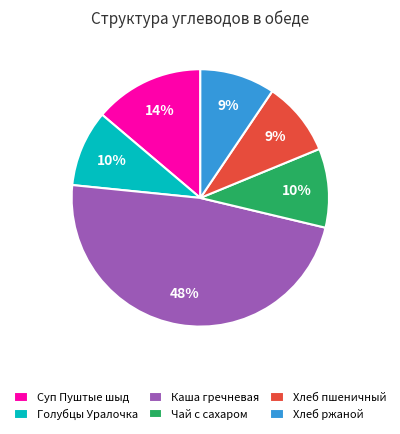

Which has a higher value, Чай с сахаром or Хлеб пшеничный?

Чай с сахаром